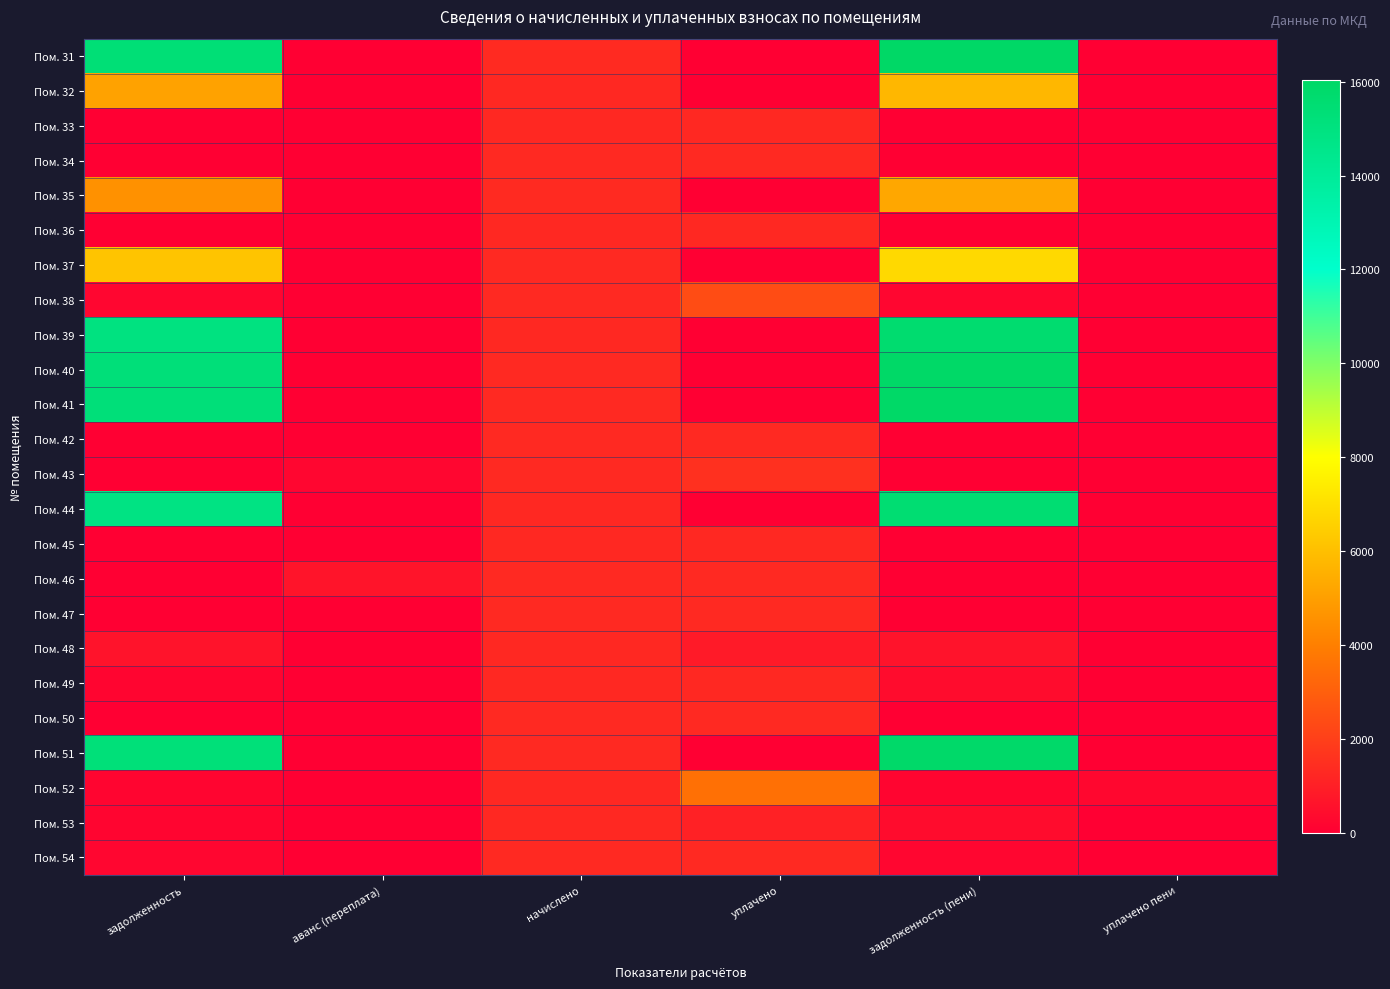

Rank the series at задолженность (пени) from highest to lowest value.

Пом. 31, Пом. 40, Пом. 41, Пом. 51, Пом. 39, Пом. 44, Пом. 37, Пом. 32, Пом. 35, Пом. 48, Пом. 49, Пом. 53, Пом. 54, Пом. 38, Пом. 52, Пом. 33, Пом. 34, Пом. 36, Пом. 42, Пом. 43, Пом. 45, Пом. 46, Пом. 47, Пом. 50